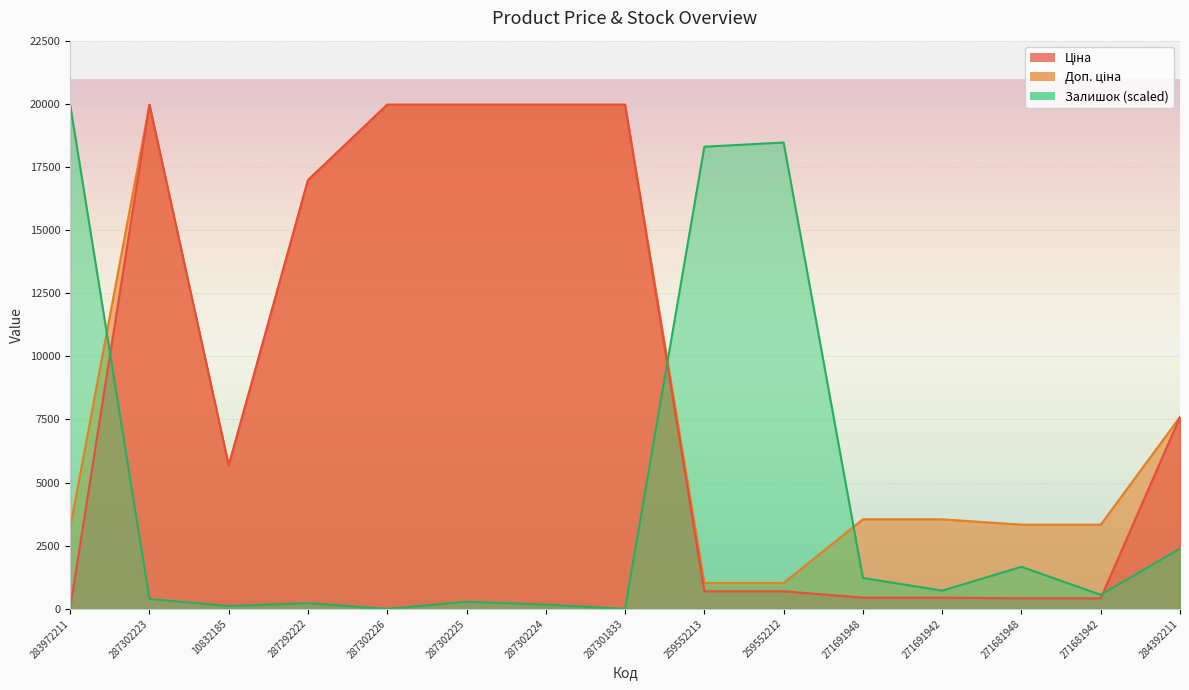

Is the value of Залишок at 271681948 greater than the value of Ціна at 287301833?

No